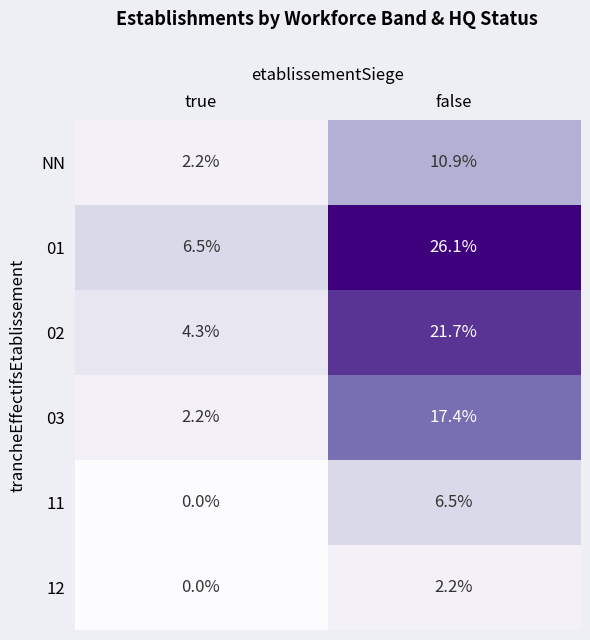

Reading right to left, extract all data points from this chart.

NN: 10.9	2.2
01: 26.1	6.5
02: 21.7	4.3
03: 17.4	2.2
11: 6.5	0.0
12: 2.2	0.0